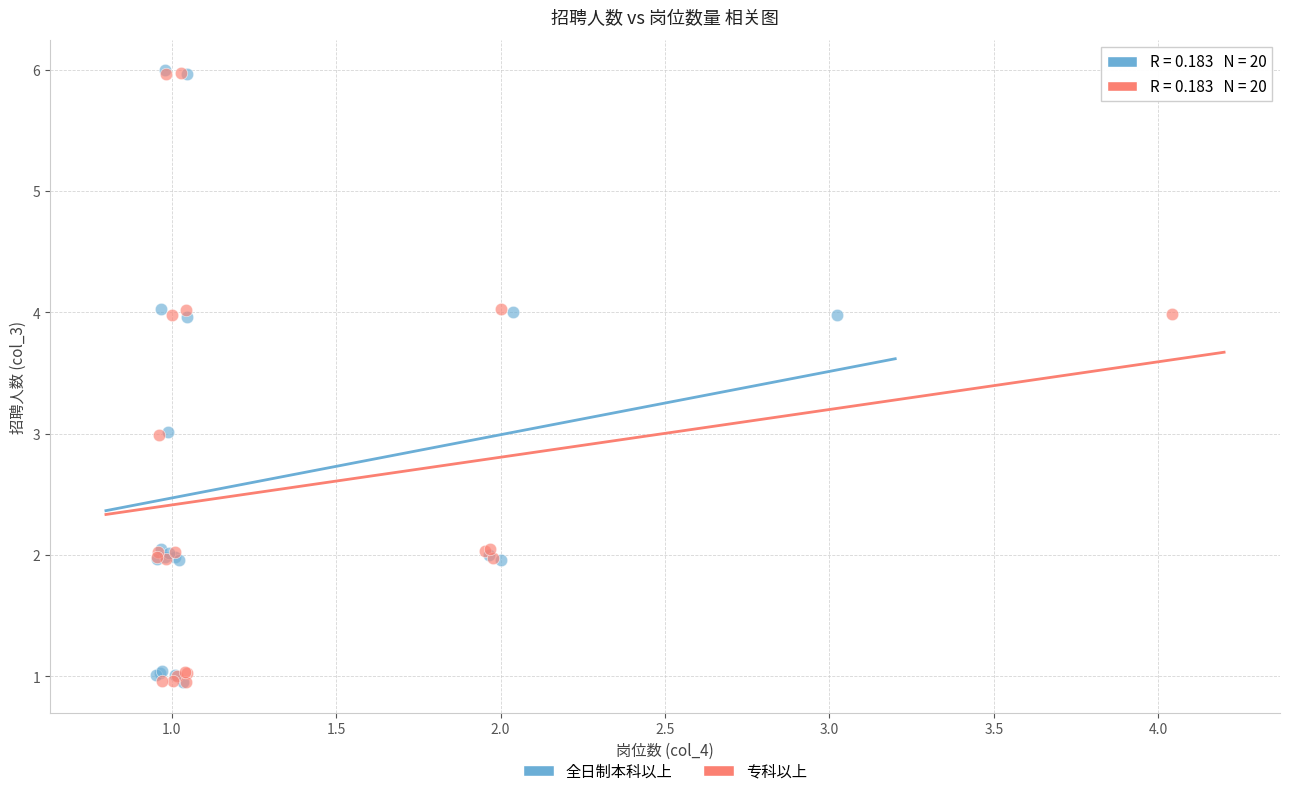

What are all the series names shown in the legend?

全日制本科以上, 专科以上